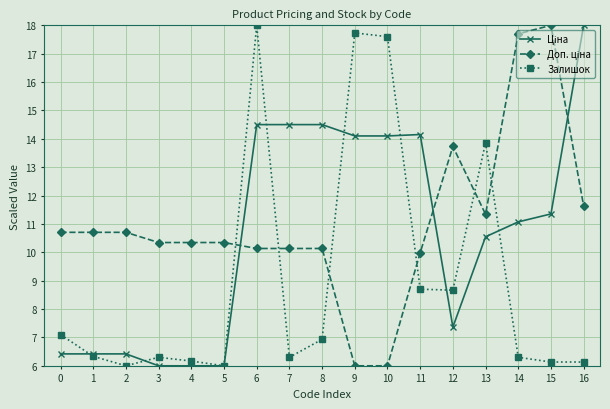

What is the greatest value displayed?

18.0